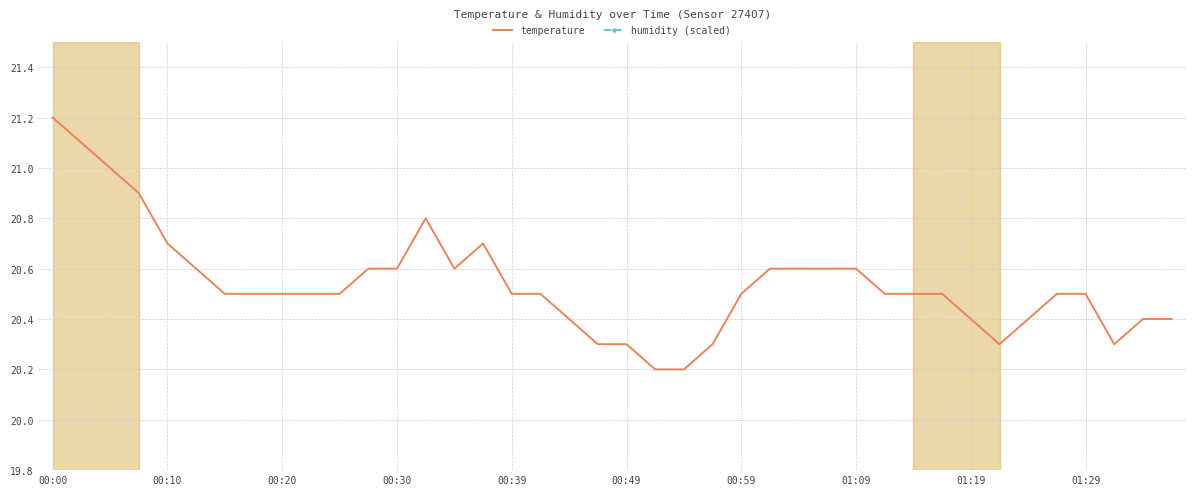

The value of temperature at 00:20 is 13.1. True or false?

False